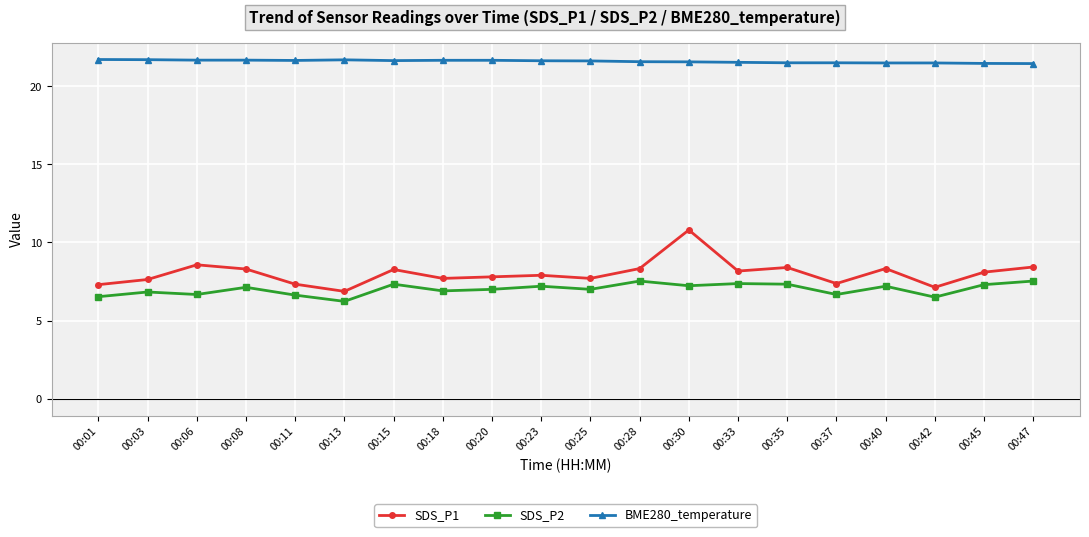

At 00:25, list the series in order from smallest to largest.

SDS_P2, SDS_P1, BME280_temperature